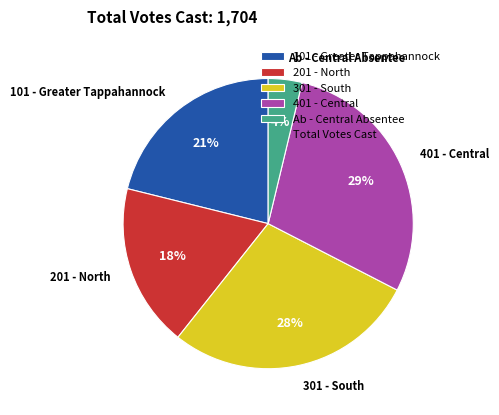

Is the sum of 201 - North and 101 - Greater Tappahannock greater than half?

No